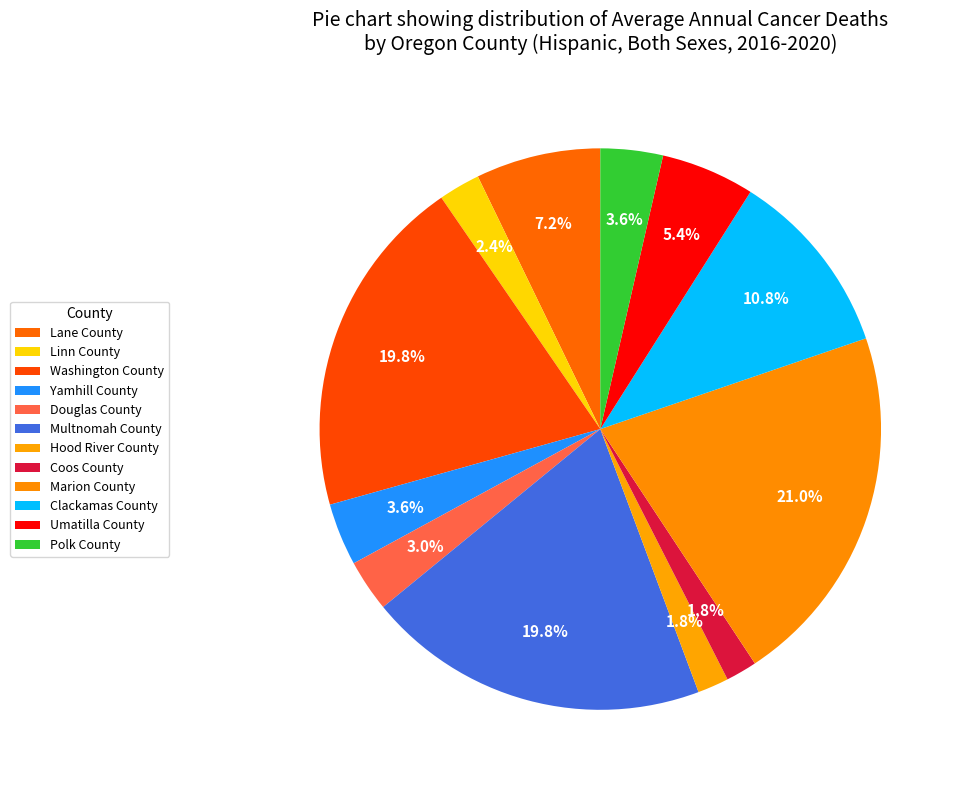

To the nearest percent, what percentage of the pie is Washington County?

20%